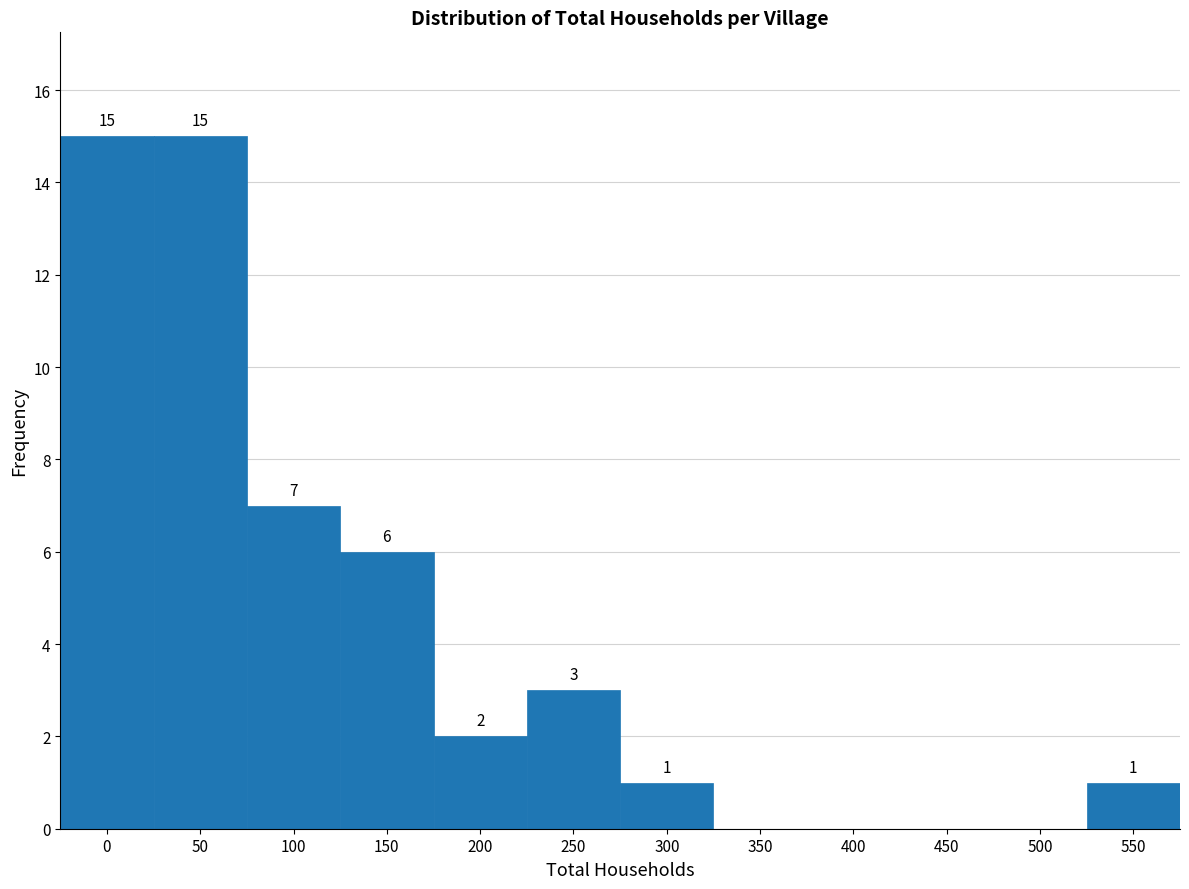

Reading left to right, list all the values displayed in this chart.

0=15	50=15	100=7	150=6	200=2	250=3	300=1	350=0	400=0	450=0	500=0	550=1